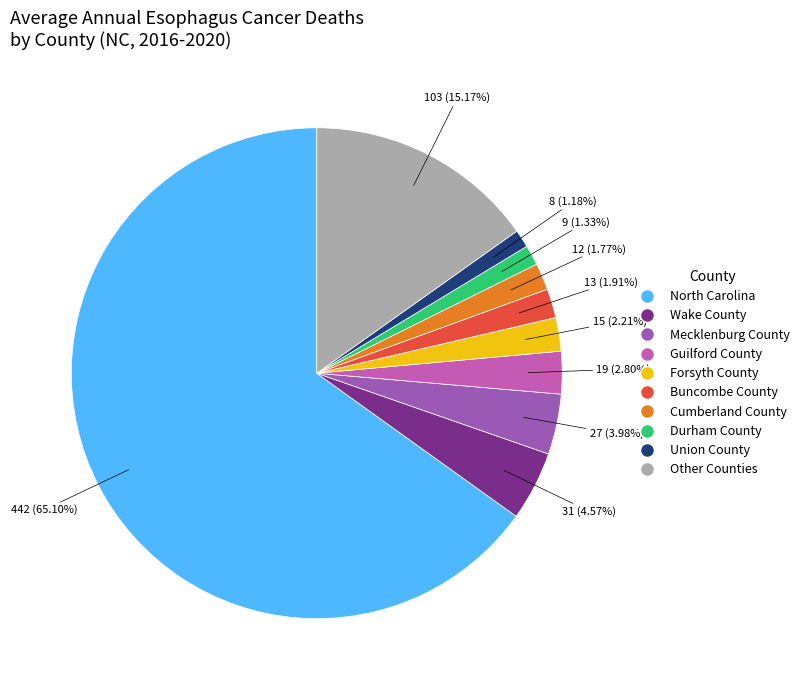

Is there any slice that represents more than half of the pie?

Yes